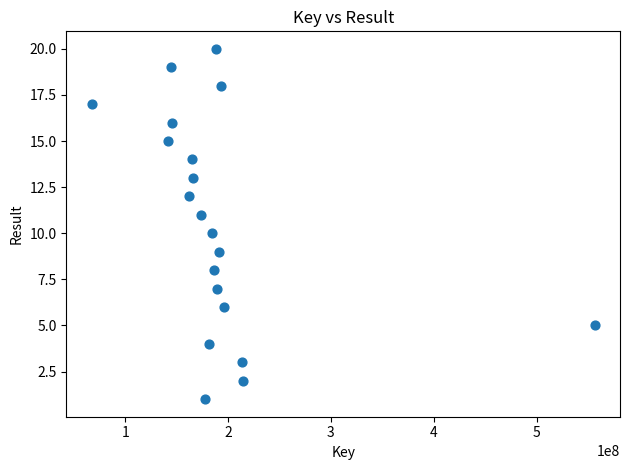

What is the range of Y values (max minus min)?

19